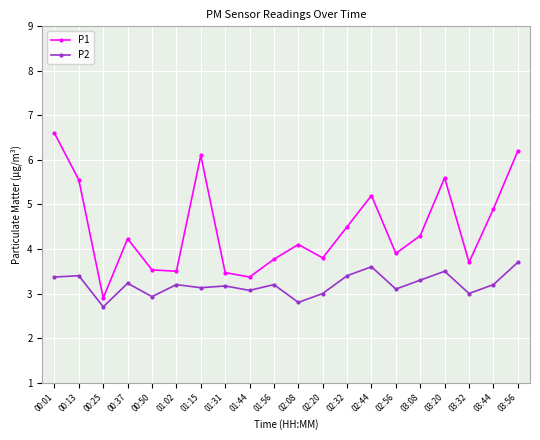

Rank the series by their average value, from highest to lowest.

P1, P2